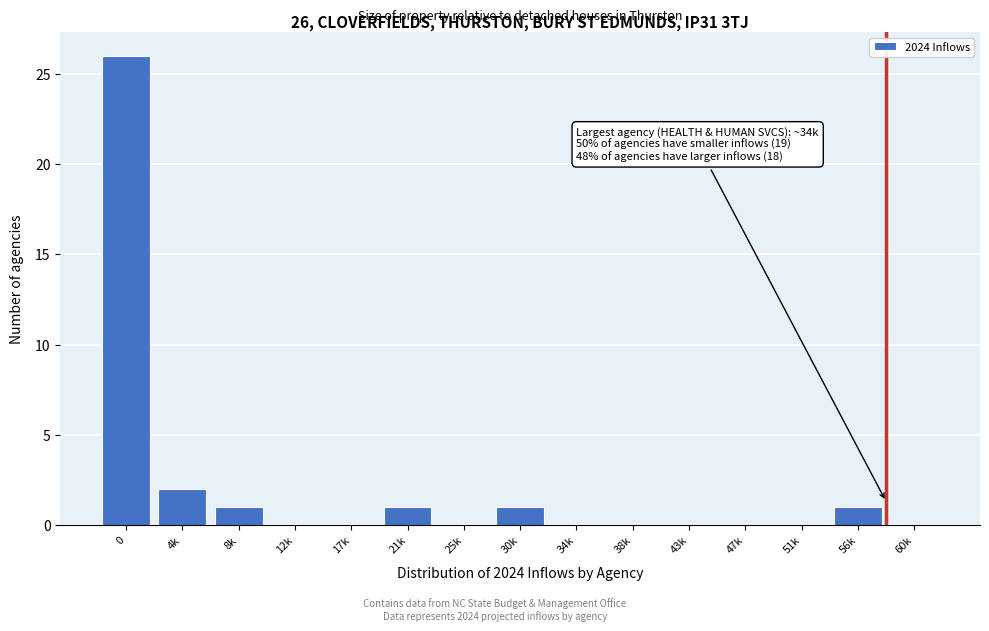

Reading left to right, list all the values displayed in this chart.

0=26	4k=2	8k=1	12k=0	17k=0	21k=1	25k=0	30k=1	34k=0	38k=0	43k=0	47k=0	51k=0	56k=1	60k=0